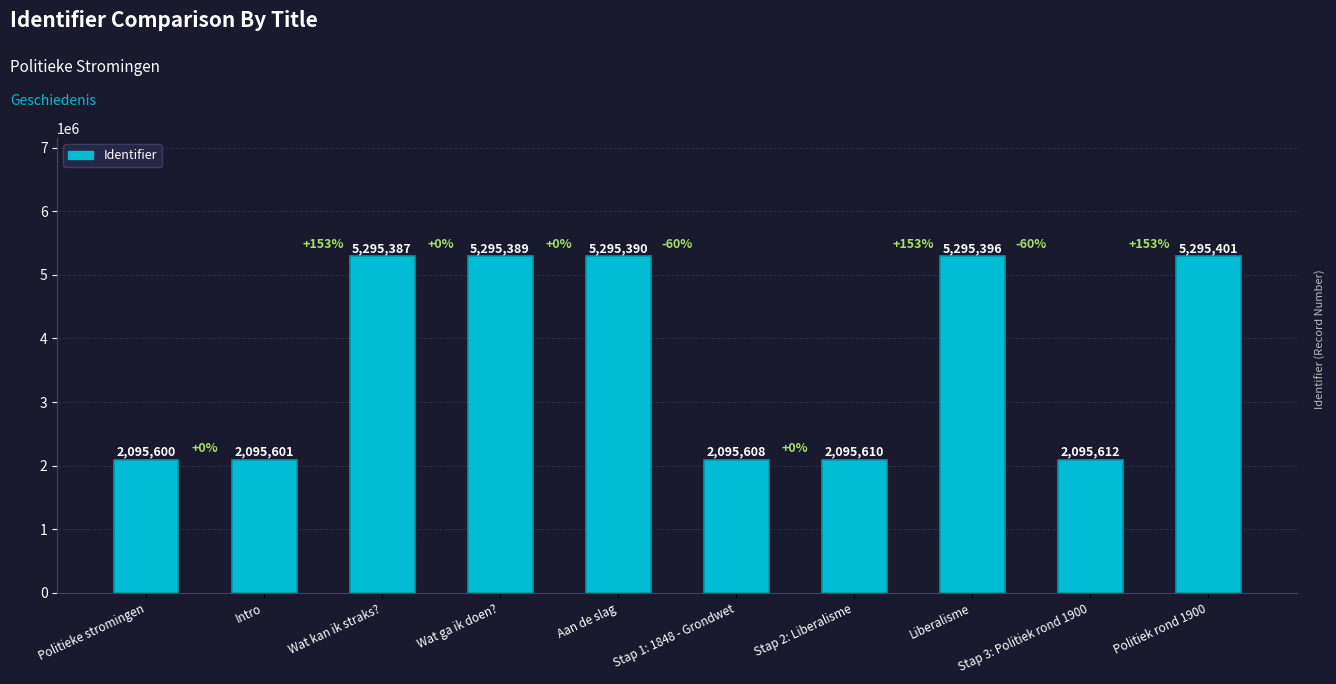

What is the value of the 10th bar from the left?

5295401